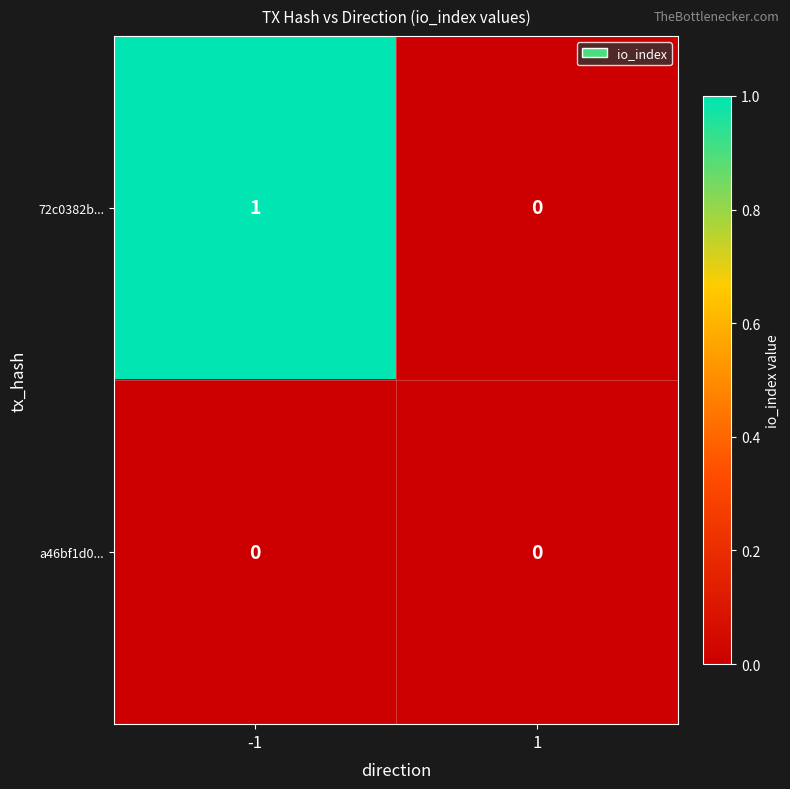

List the series in order of their peak value, highest first.

72c0382b..., a46bf1d0...